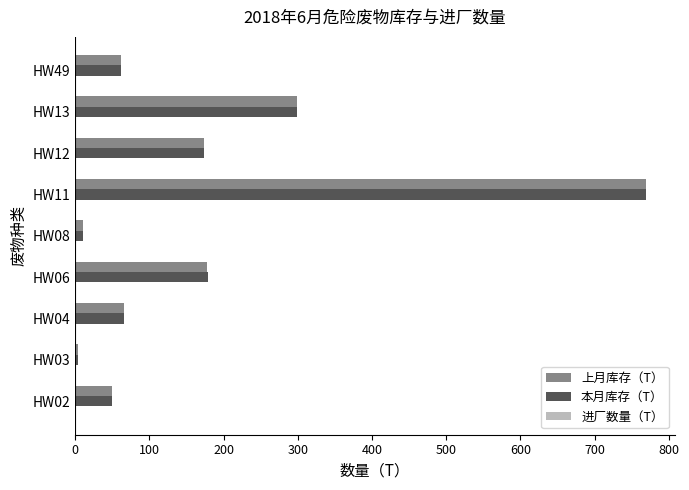

The value of 本月库存（T） at HW04 is 66.0. True or false?

True